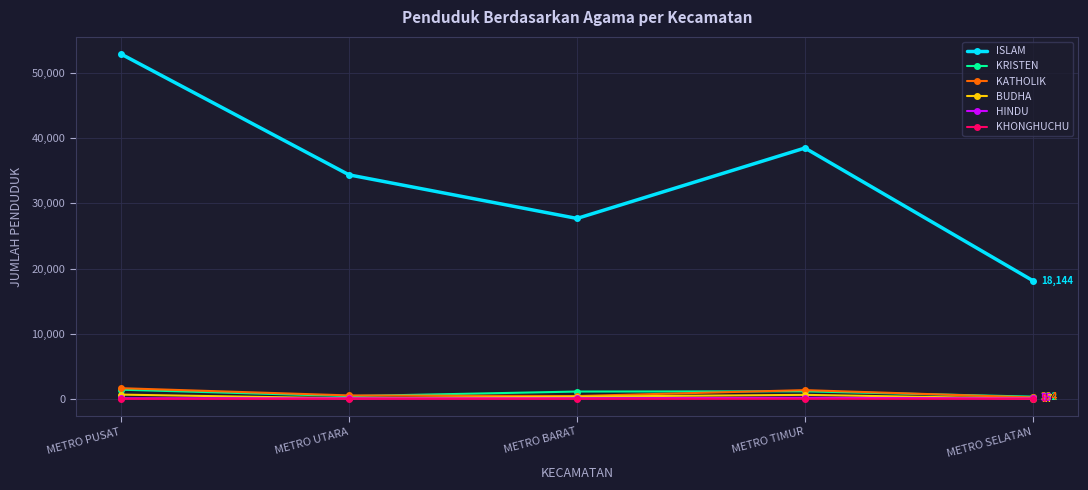

What value does the ISLAM series have at METRO TIMUR, to the nearest 50?

38500